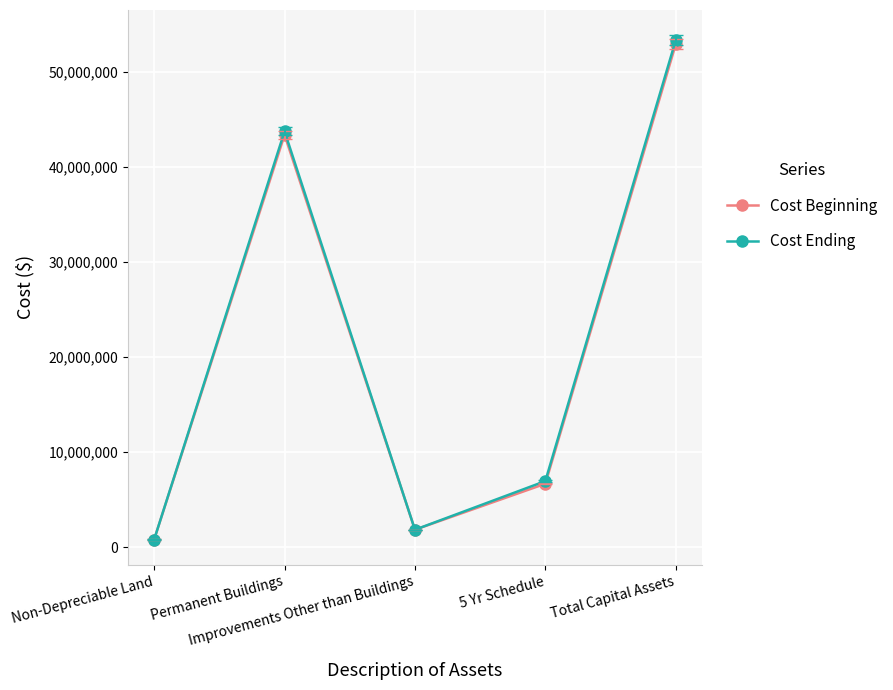

What is the value of the Cost Beginning point at the 4th from the left?

6672202